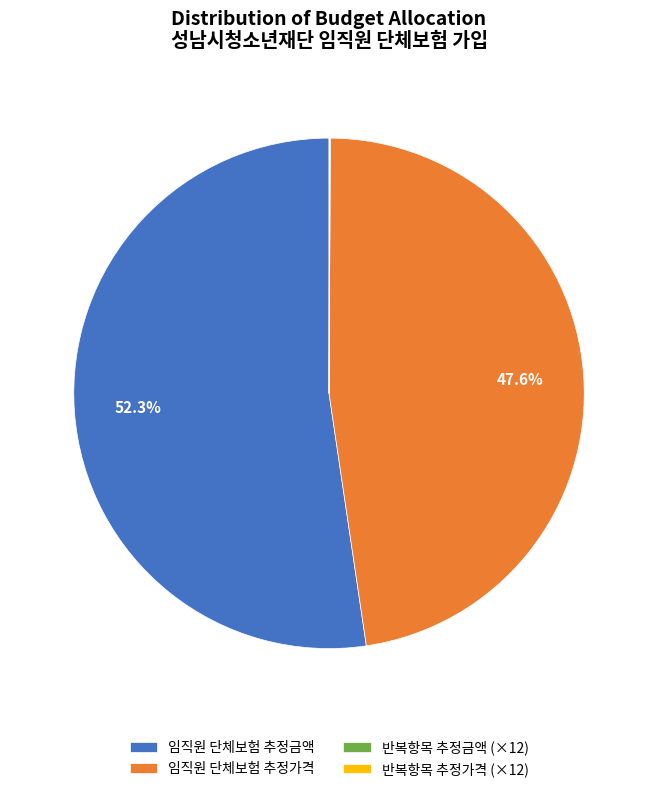

Between 임직원 단체보험 추정가격 and 임직원 단체보험 추정금액, which is larger?

임직원 단체보험 추정금액